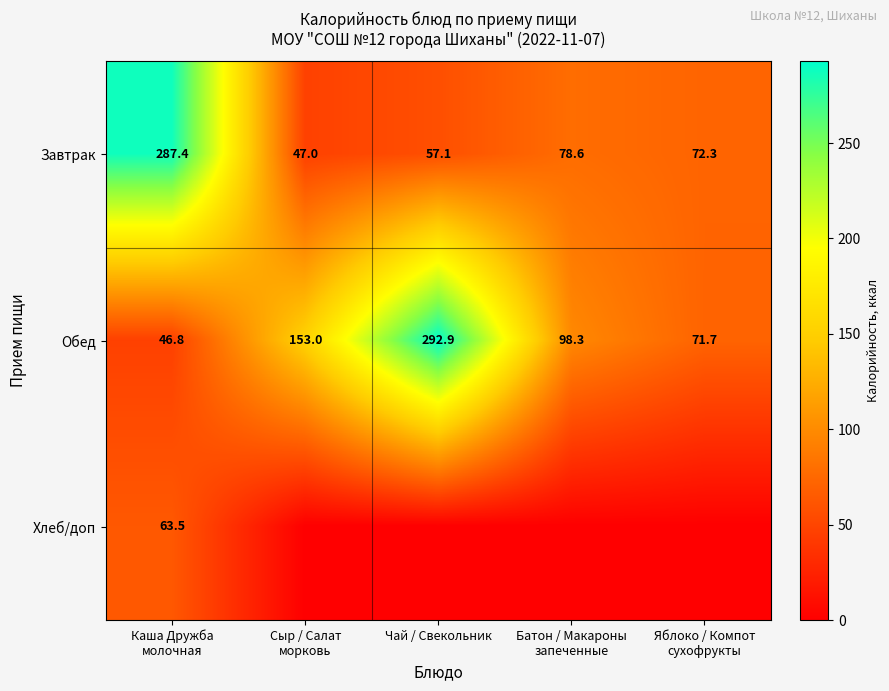

What is the difference between the highest and lowest values at Яблоко / Компот
сухофрукты?

72.3